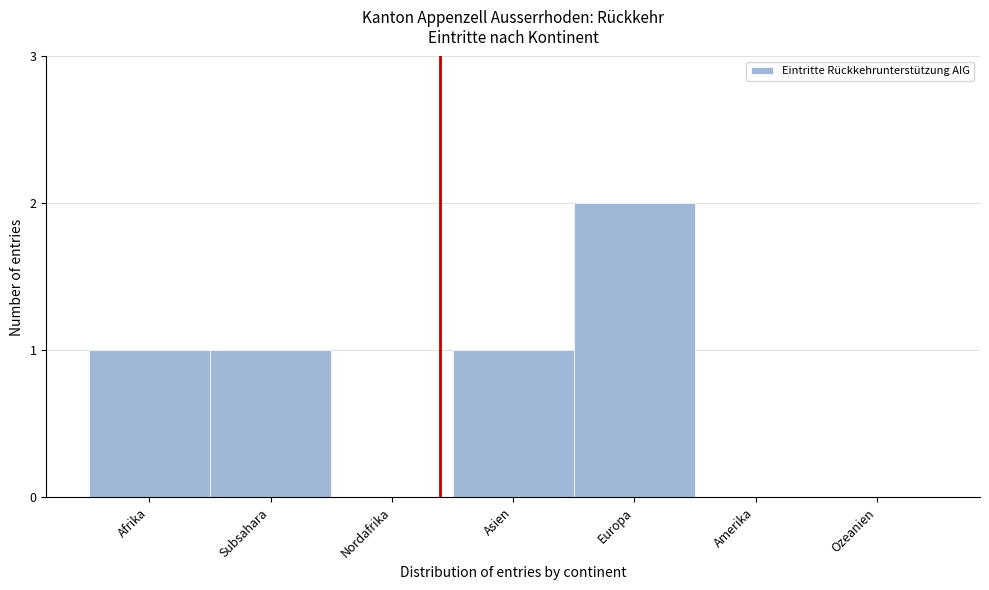

Reading right to left, transcribe all the data shown in this chart.

Ozeanien=0	Amerika=0	Europa=2	Asien=1	Nordafrika=0	Subsahara=1	Afrika=1